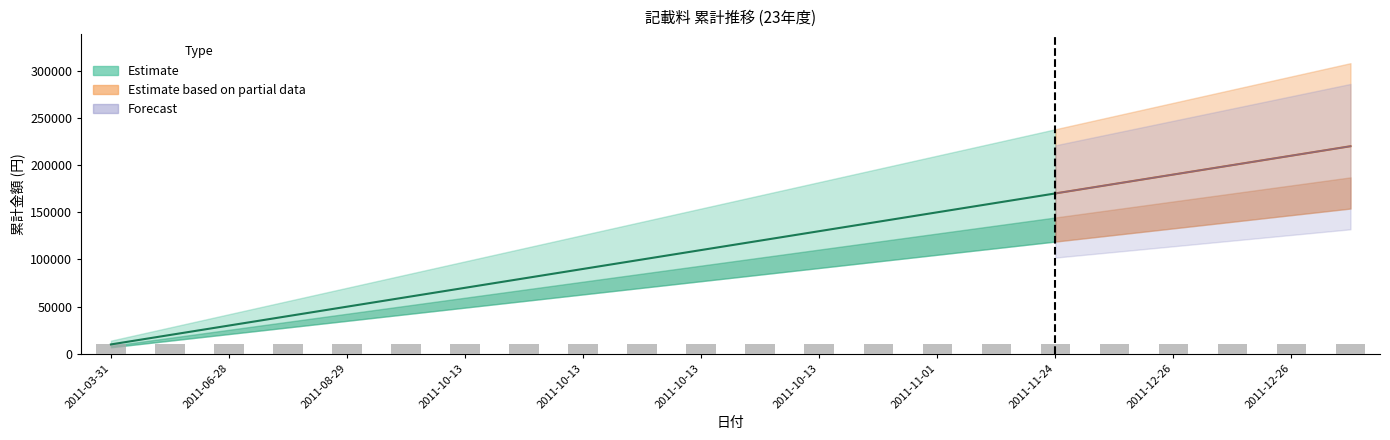

True or false: 単価 has a value of 16640 at 2011-12-26.

False